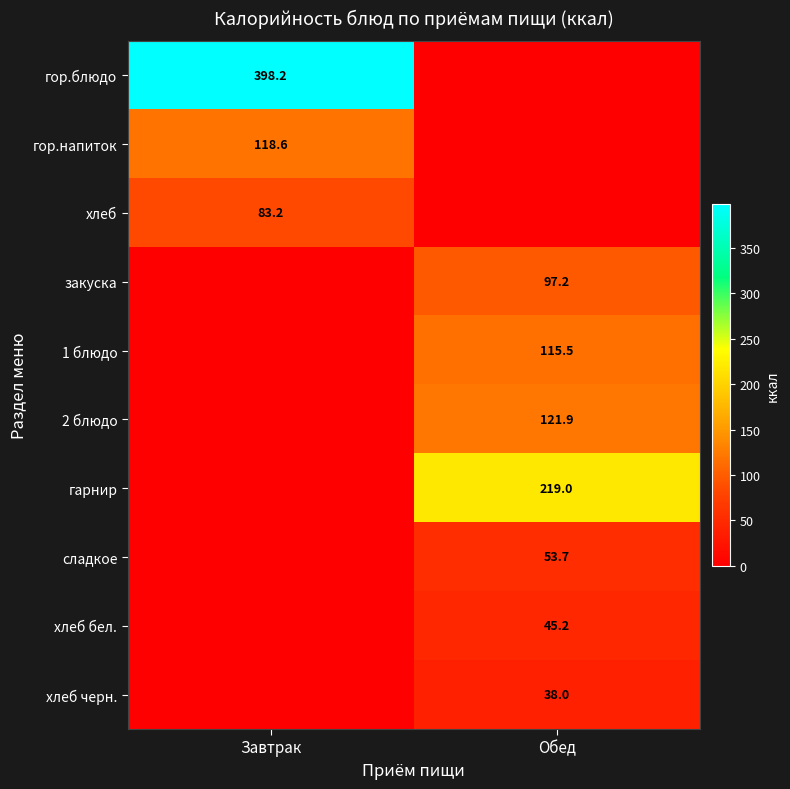

True or false: гор.блюдо has a value of 174.2 at Завтрак.

False